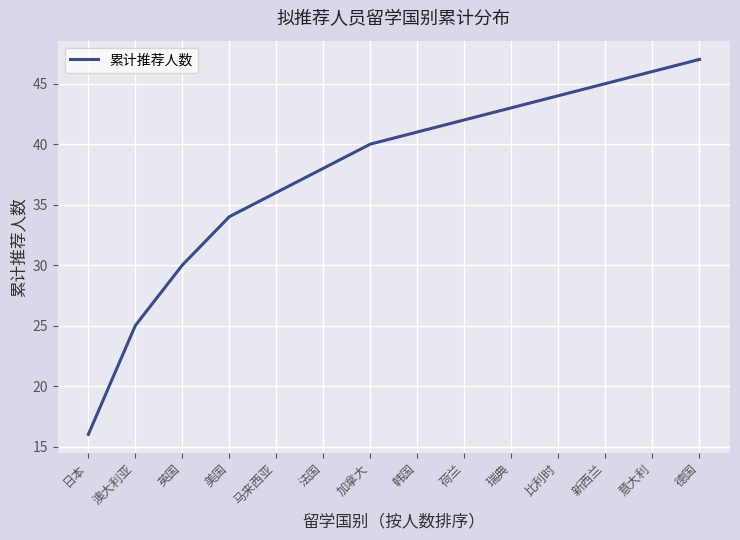

What value does the data have at 马来西亚?

36